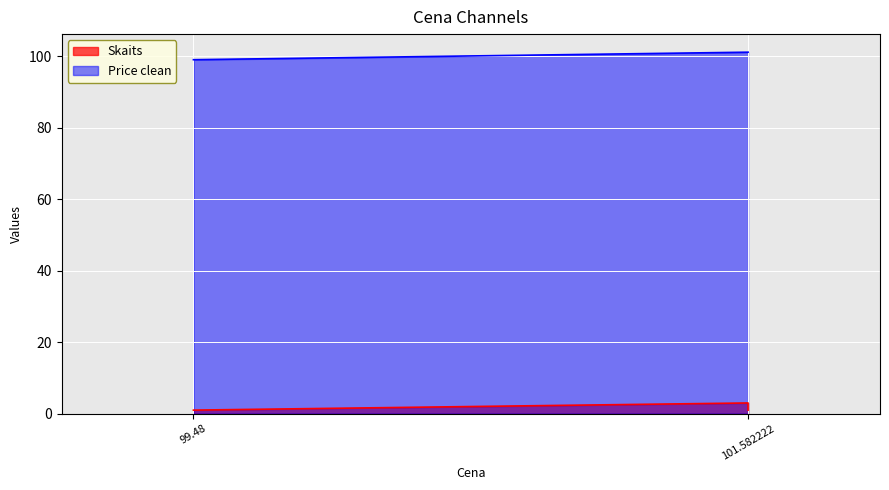

Which series changed the most between 99.48 and 101.582222?

Price clean